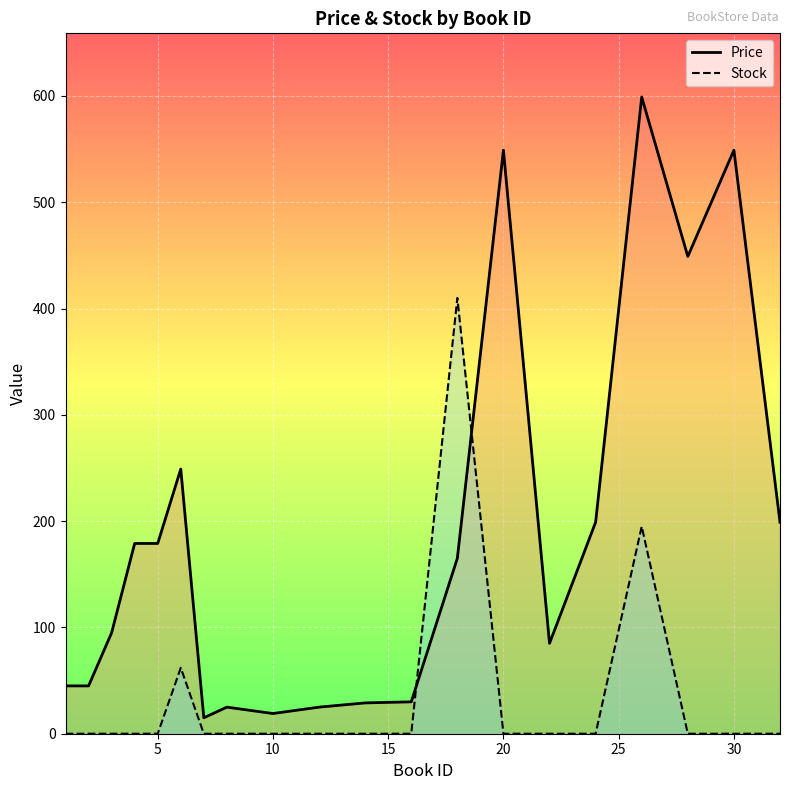

Which series has the widest spread of values?

Price